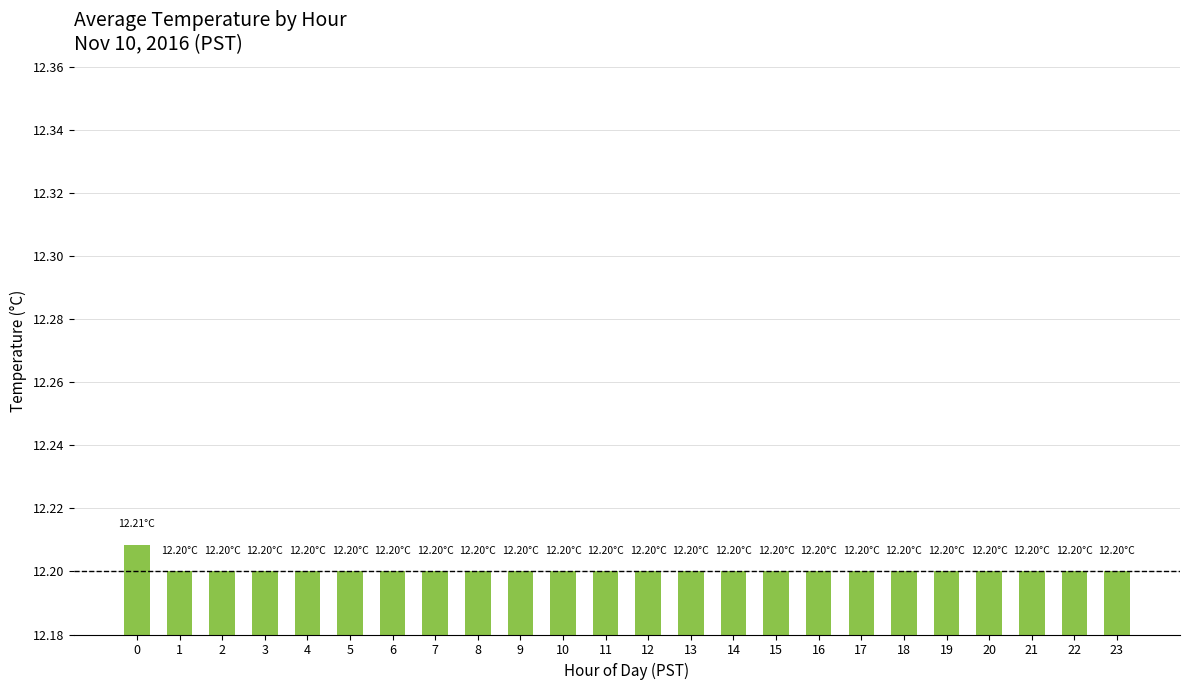

What is the ratio of the value at 7 to the value at 2?

1.0